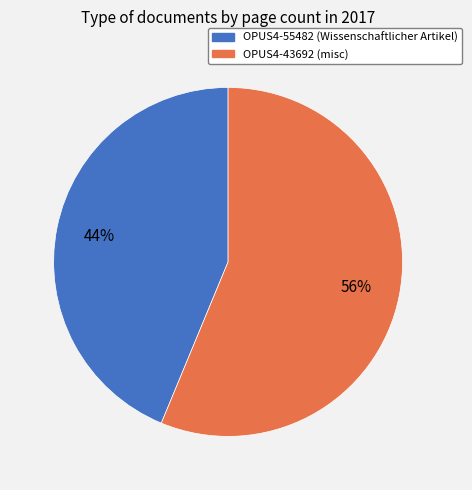

Is it true that OPUS4-43692 is 61% of the pie?

False